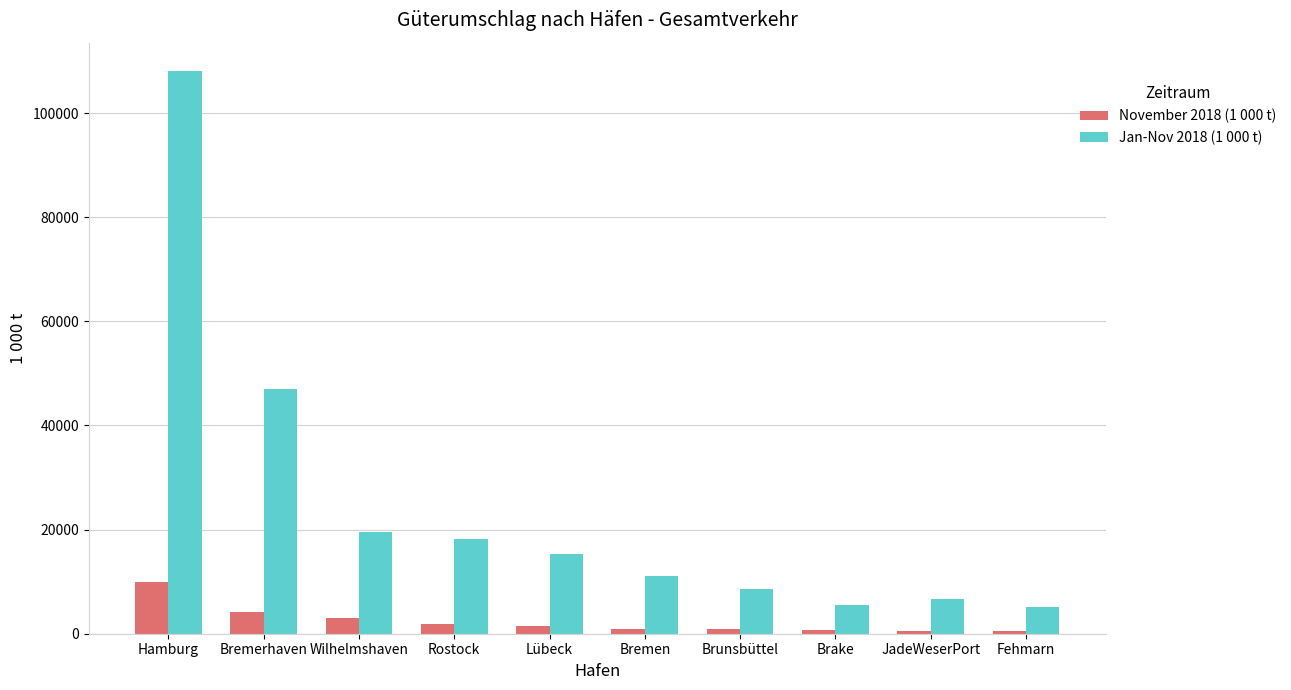

What value does the November 2018 (1 000 t) series have at Brake?

681.7